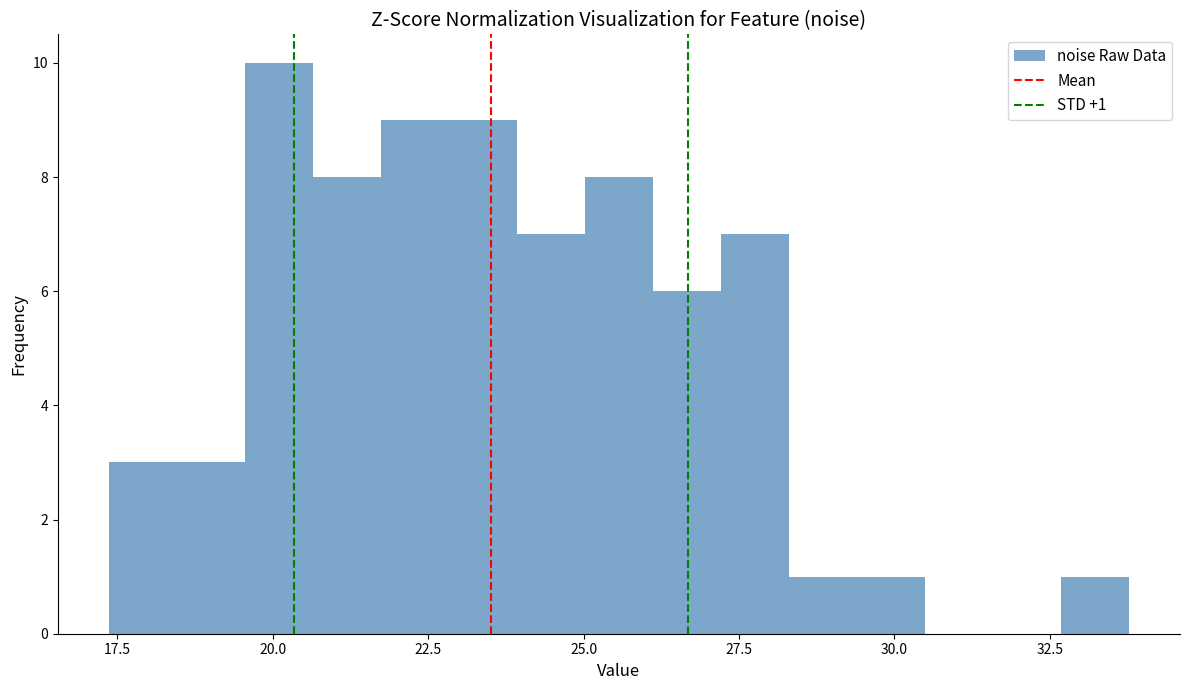

Read against the x-axis, roughly where is the centre of the tallest bar?

20.0